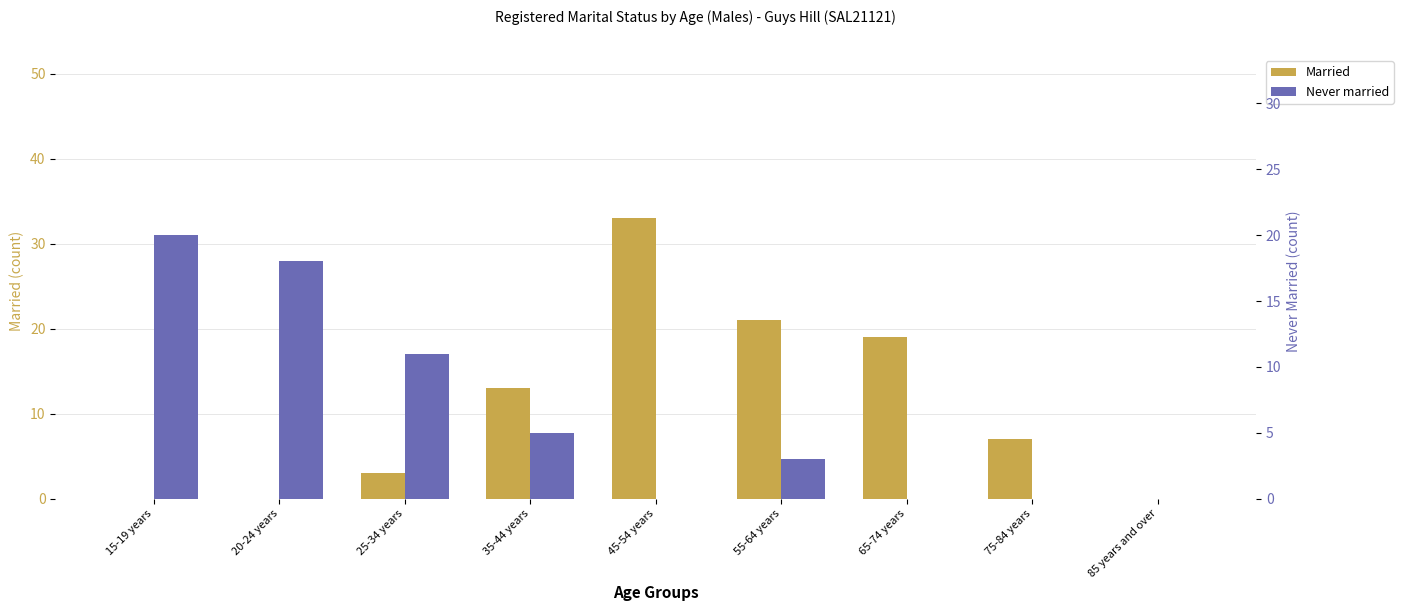

What is the label of the 4th bar from the right?

55-64 years